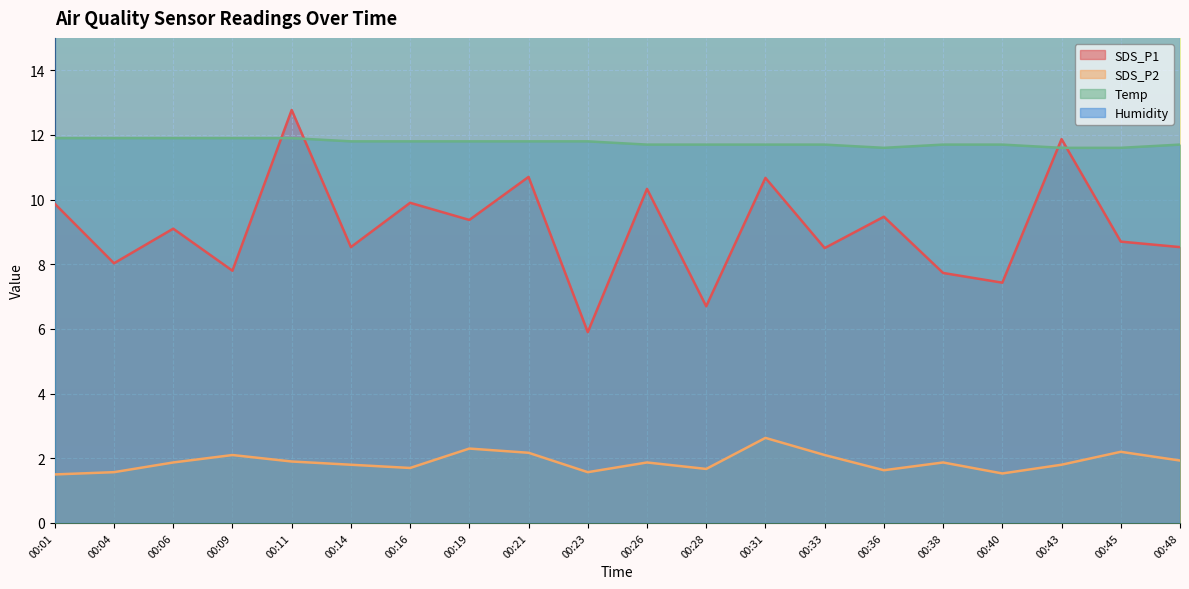

Is it true that SDS_P2 equals 2.3 at 00:28?

False